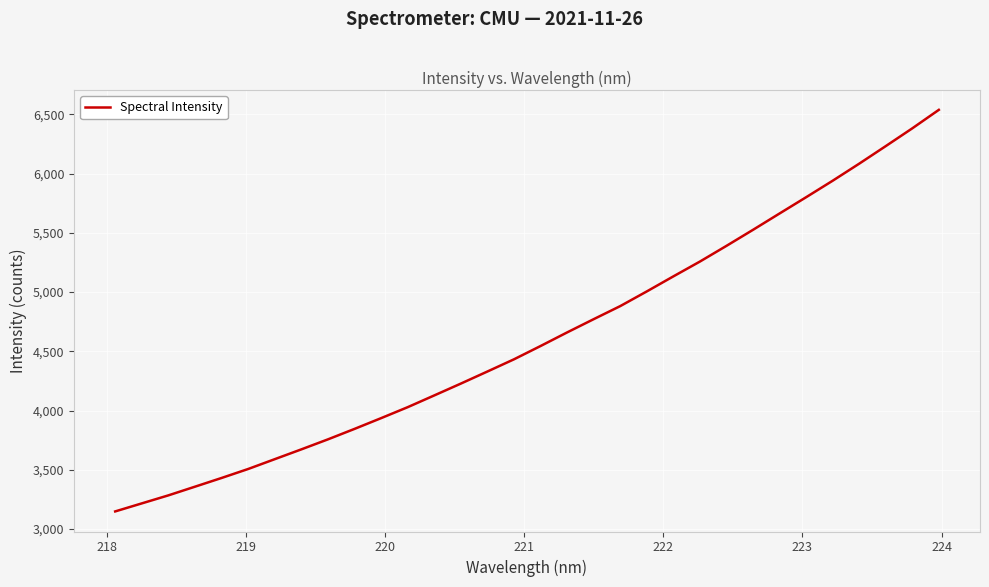

How many lines are shown in the chart?

1